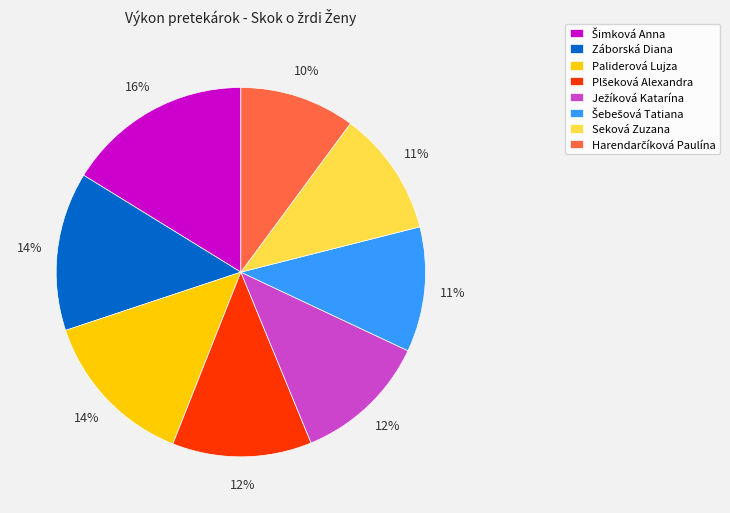

How many slices are in this pie chart?

8